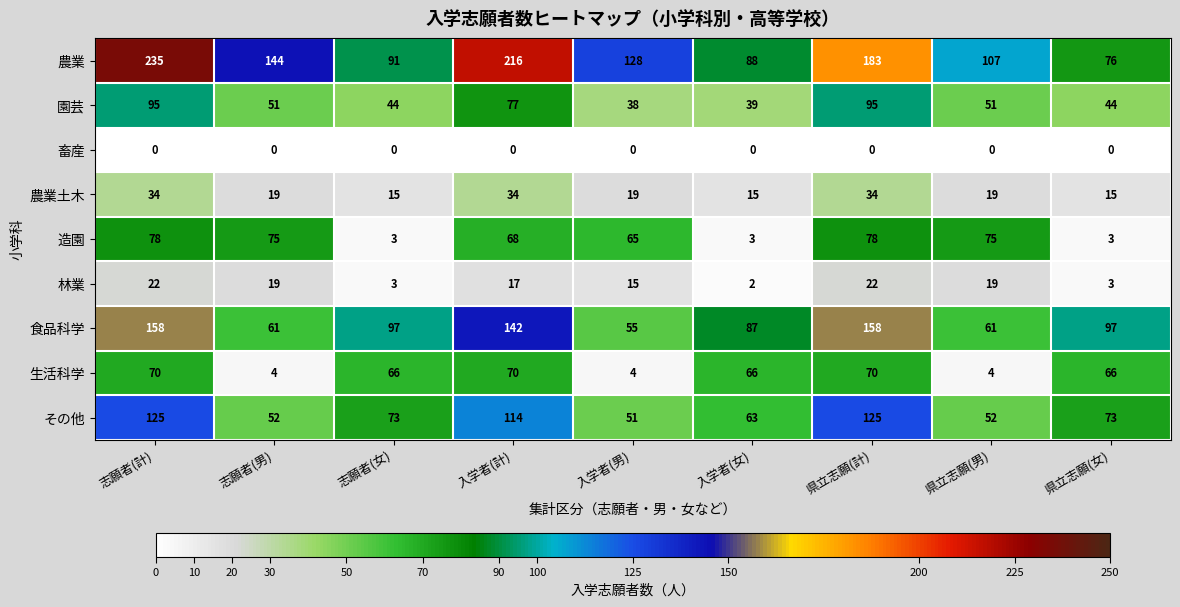

What is the difference between the highest and lowest values at 入学者(計)?

216